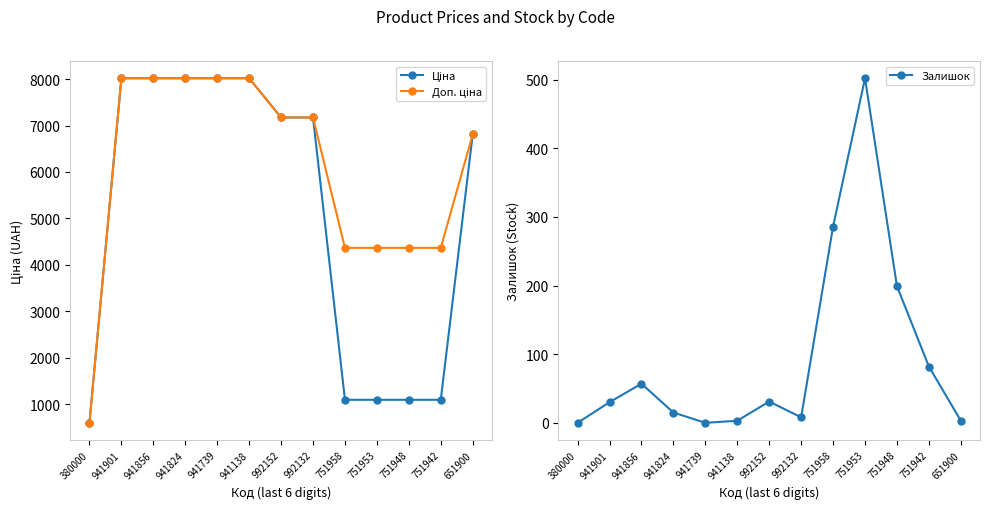

At which label is Залишок closest to 251?

751958